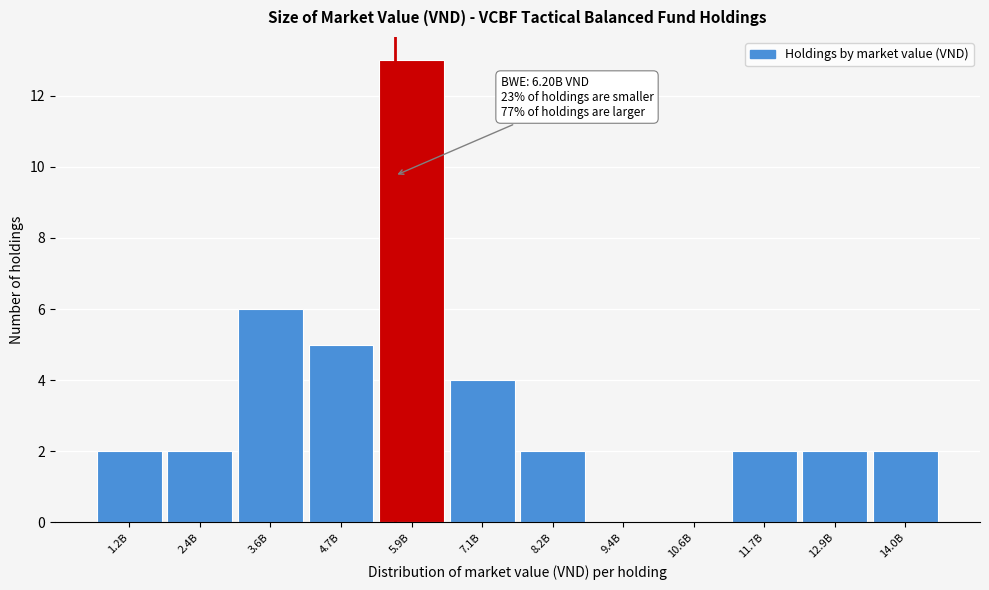

Reading left to right, list all the values displayed in this chart.

1.2B=2	2.4B=2	3.6B=6	4.7B=5	5.9B=13	7.1B=4	8.2B=2	9.4B=0	10.6B=0	11.7B=2	12.9B=2	14.0B=2